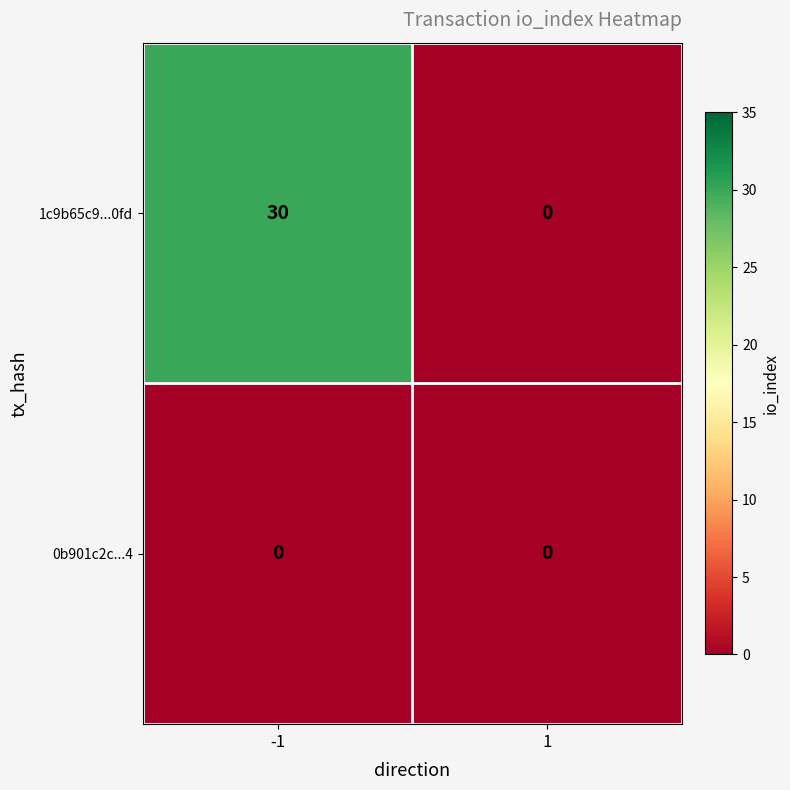

Reading left to right, transcribe all the data shown in this chart.

1c9b65c9...0fd: -1=30	1=0
0b901c2c...4: -1=0	1=0